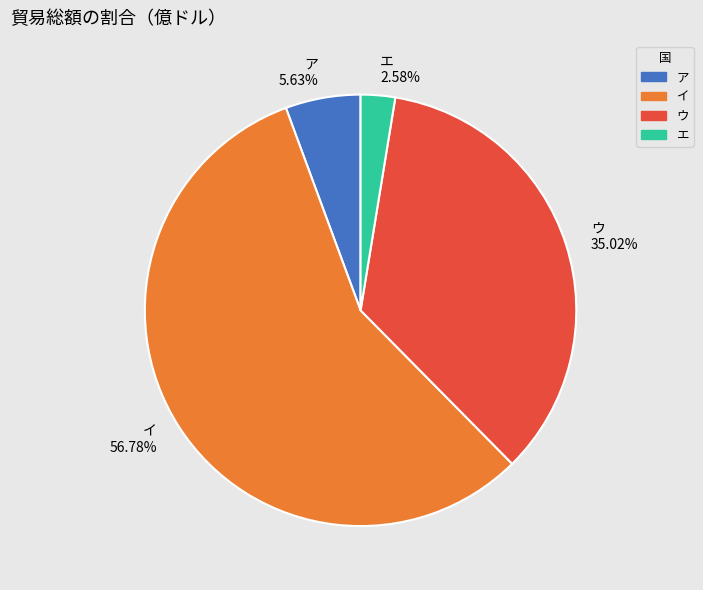

Approximately how many times larger is the value at エ compared to ウ?

0.1